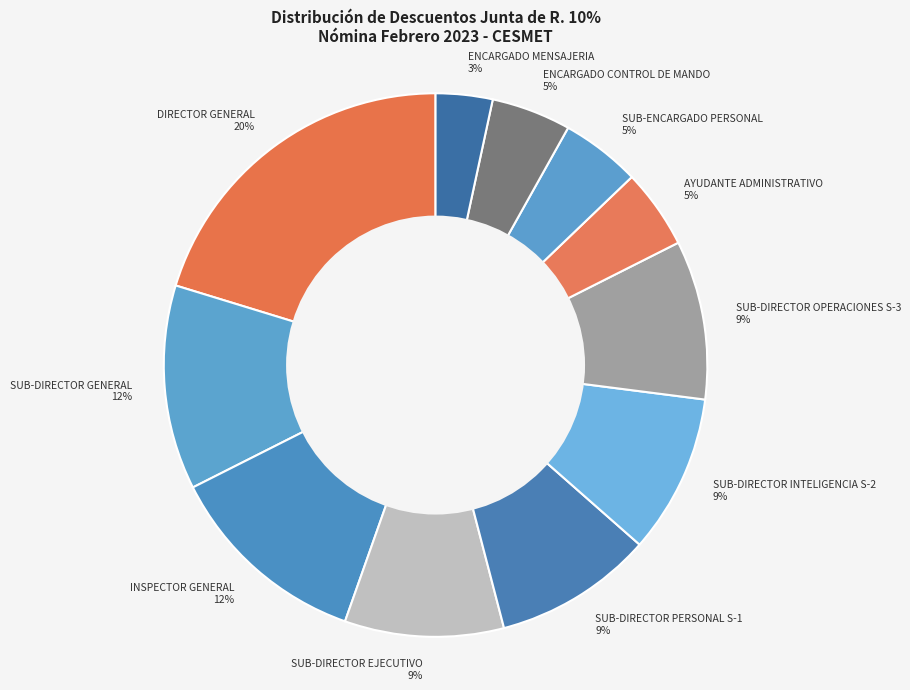

Between SUB-DIRECTOR OPERACIONES S-3 and SUB-DIRECTOR GENERAL, which is larger?

SUB-DIRECTOR GENERAL